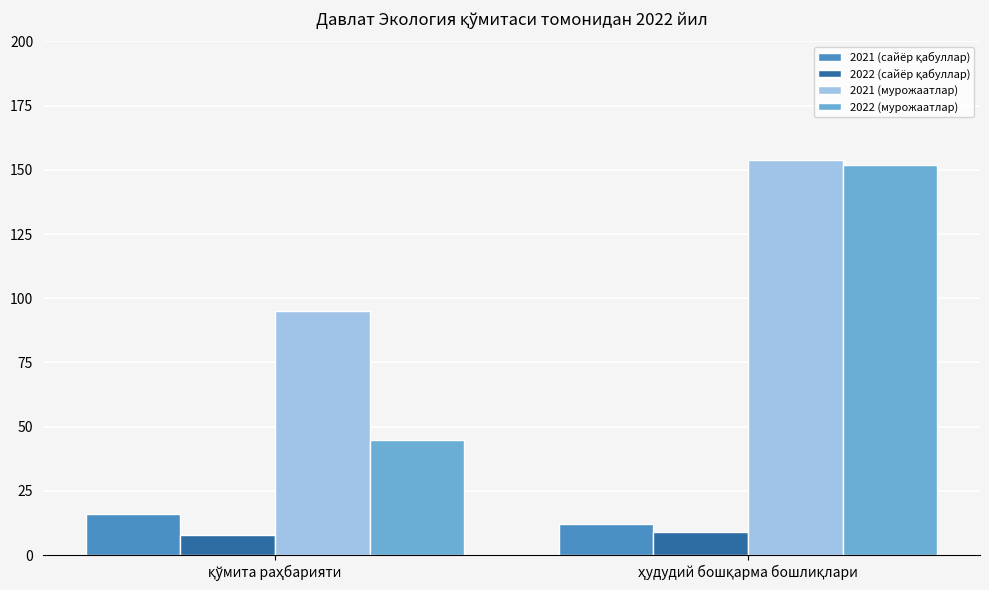

What is the difference between the maximum and minimum values in the 2021 (мурожаатлар) series?

59